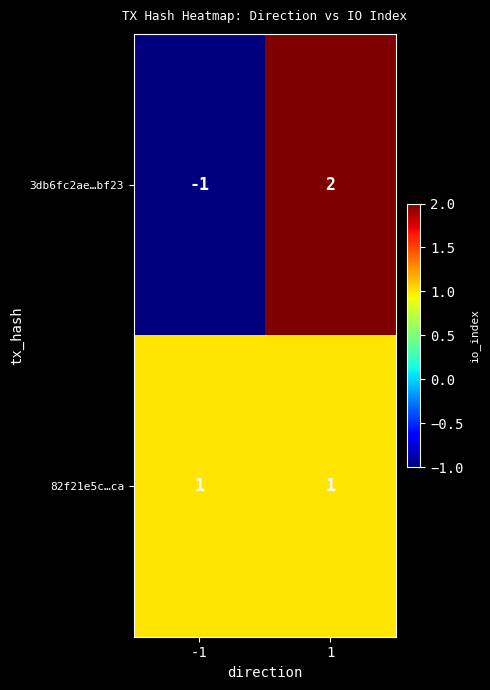

Reading left to right, what are all the values shown in this chart?

3db6fc2ae…bf23: -1	2
82f21e5c…ca: 1	1